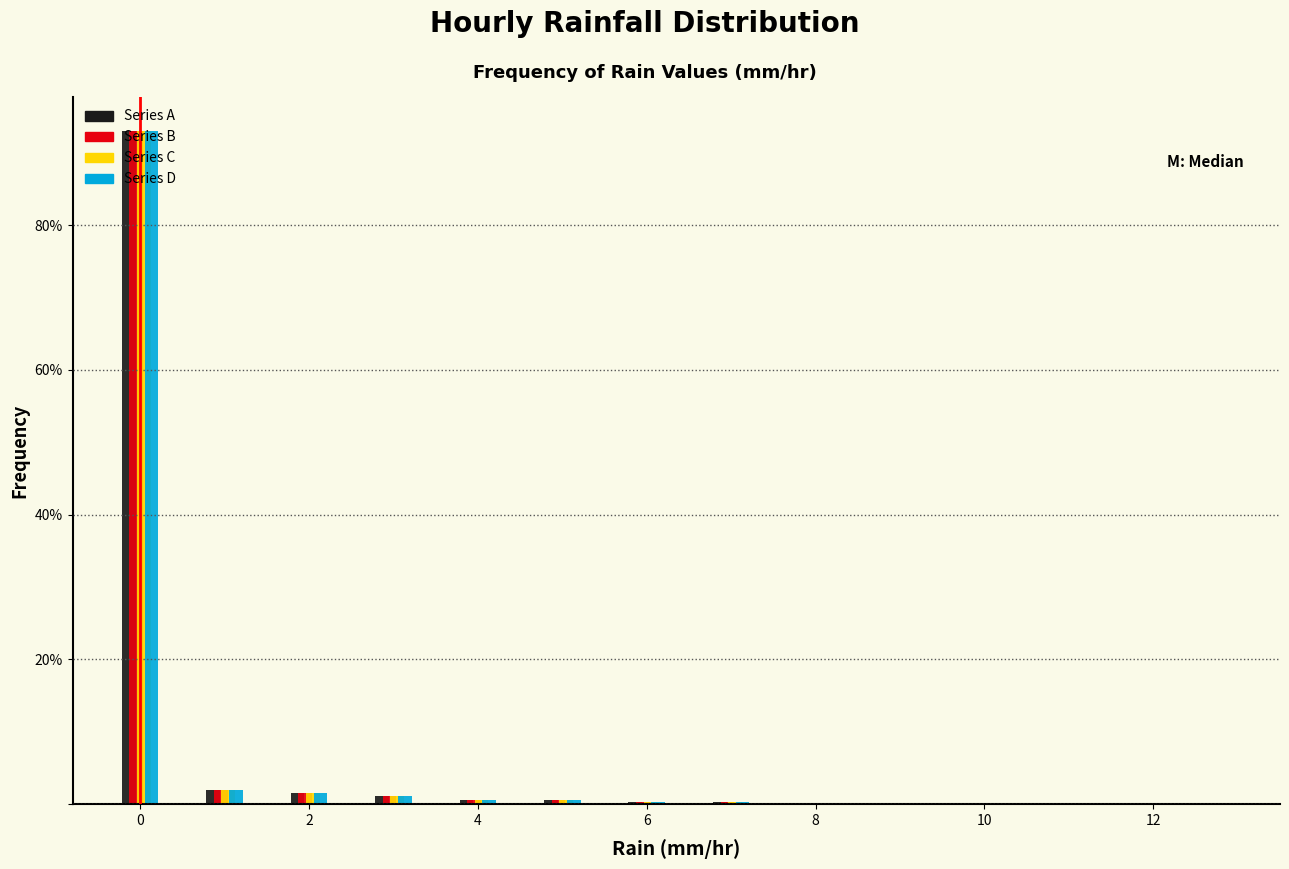

Reading left to right, transcribe this chart: for each range on the x-axis, give the height of each series' bar. Neither the bar edges nor the heights are printed on the chart, so give them approximately, as read against the axes.

-0.5 to 0.5: Series A=94	Series B=94	Series C=94	Series D=94
0.5 to 1.5: Series A=under 2	Series B=under 2	Series C=under 2	Series D=under 2
1.5 to 2.5: Series A=under 2	Series B=under 2	Series C=under 2	Series D=under 2
2.5 to 3.5: Series A=under 2	Series B=under 2	Series C=under 2	Series D=under 2
3.5 to 4.5: Series A=under 2	Series B=under 2	Series C=under 2	Series D=under 2
4.5 to 5.5: Series A=under 2	Series B=under 2	Series C=under 2	Series D=under 2
5.5 to 6.5: Series A=under 2	Series B=under 2	Series C=under 2	Series D=under 2
6.5 to 7.5: Series A=under 2	Series B=under 2	Series C=under 2	Series D=under 2
7.5 to 8.5: Series A=under 2	Series B=under 2	Series C=under 2	Series D=under 2
8.5 to 9.5: Series A=under 2	Series B=under 2	Series C=under 2	Series D=under 2
9.5 to 10.5: Series A=under 2	Series B=under 2	Series C=under 2	Series D=under 2
10.5 to 11.5: Series A=under 2	Series B=under 2	Series C=under 2	Series D=under 2
11.5 to 12.5: Series A=under 2	Series B=under 2	Series C=under 2	Series D=under 2